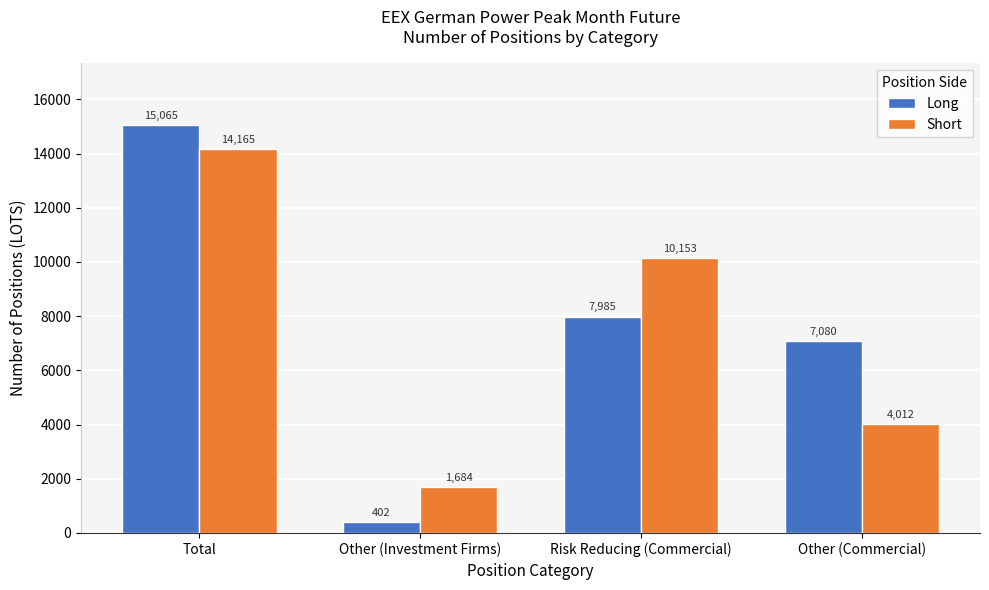

The value of Long at Risk Reducing (Commercial) is 11986. True or false?

False